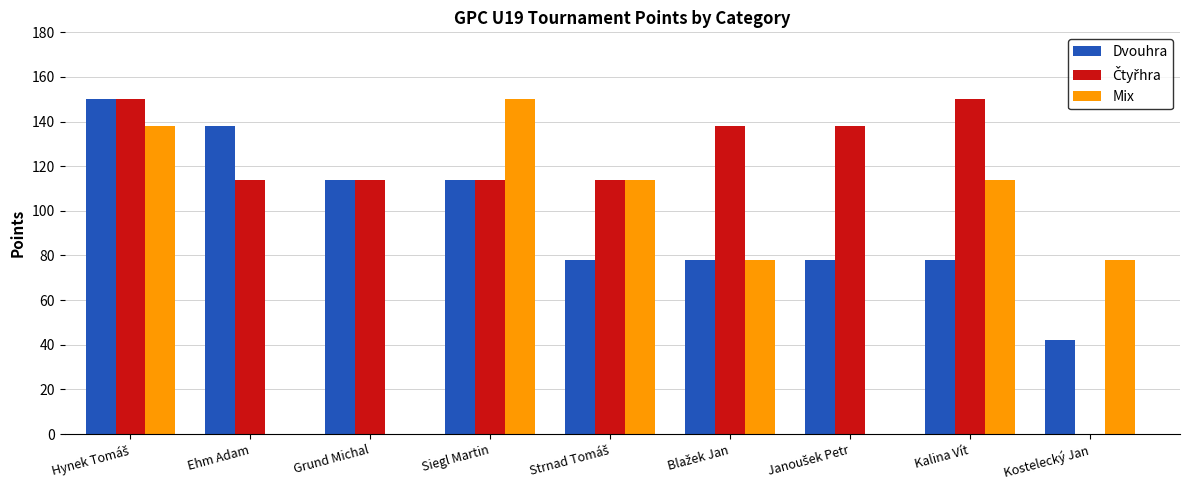

Are the bars grouped side by side (vs. stacked)?

Yes